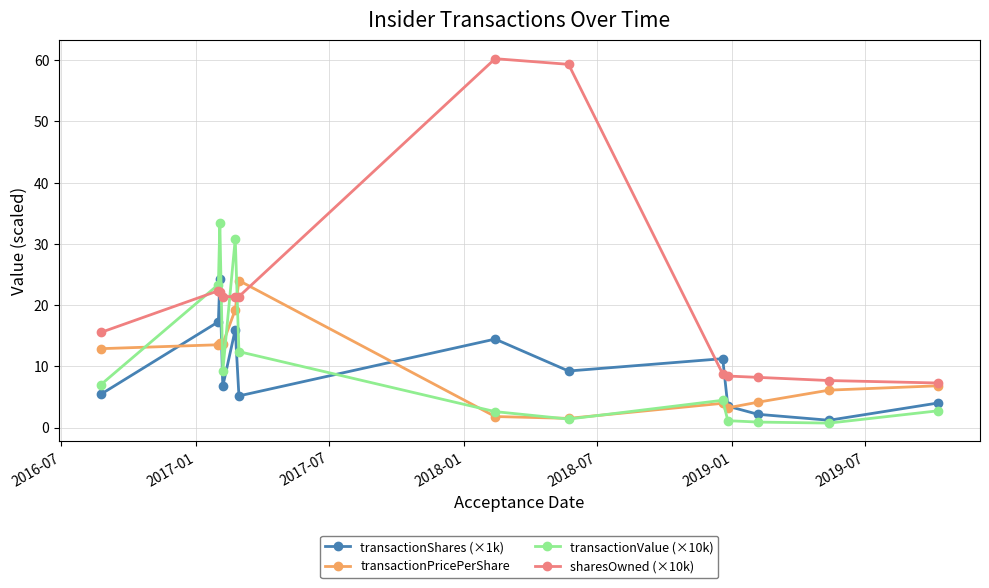

Which series has the widest spread of values?

sharesOwned (×10k)